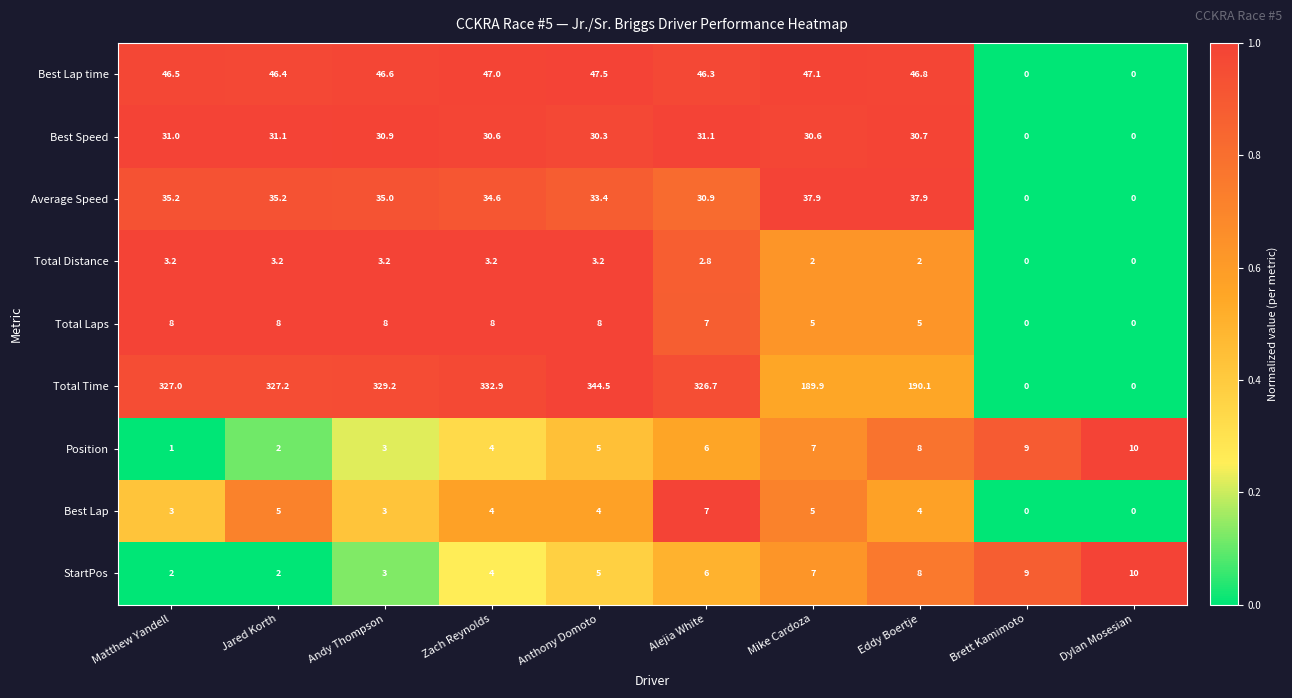

Where is Average Speed nearest to the value 18?

Alejia White